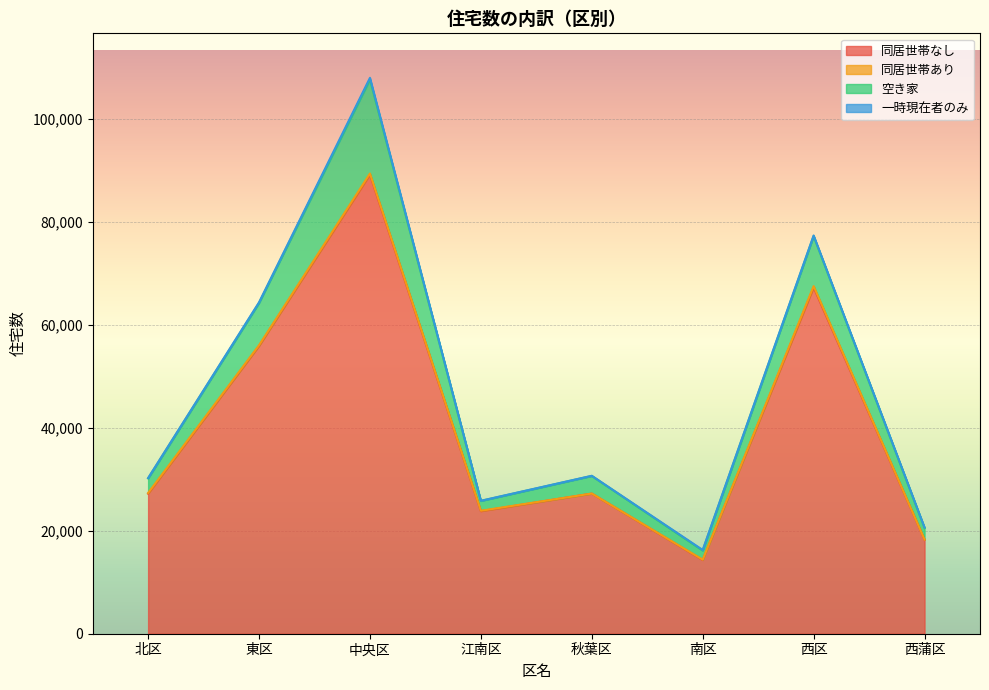

What is the minimum value for 同居世帯なし?

14310